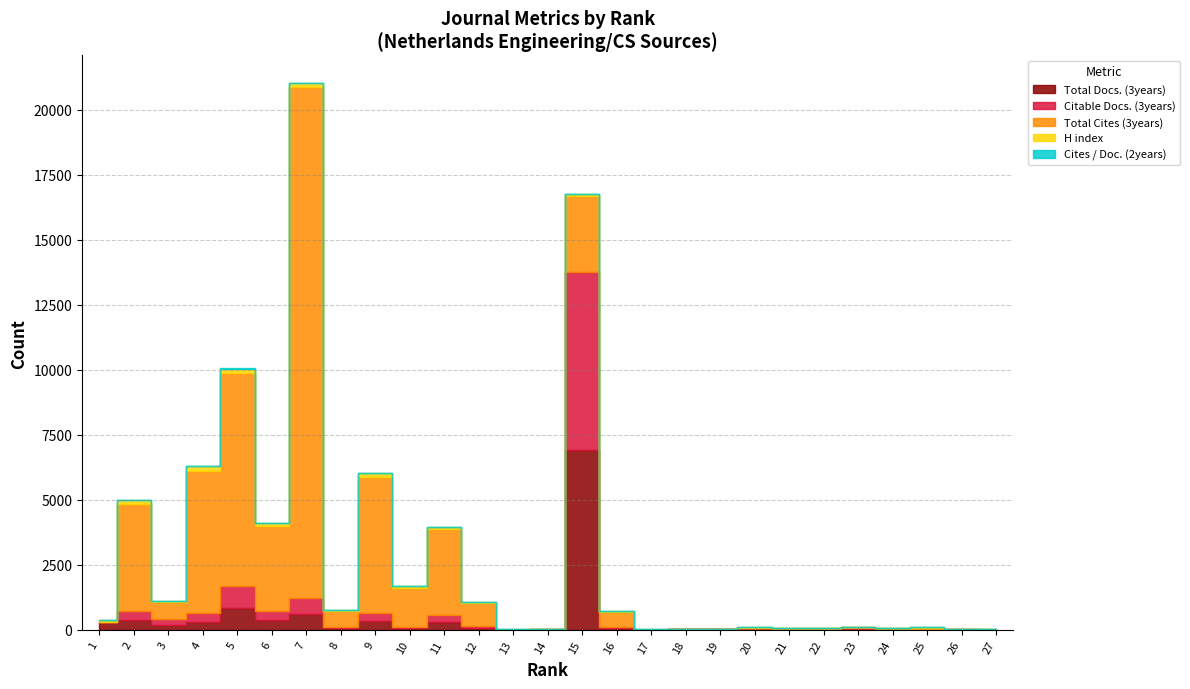

Which category has the lowest value across all series?

13